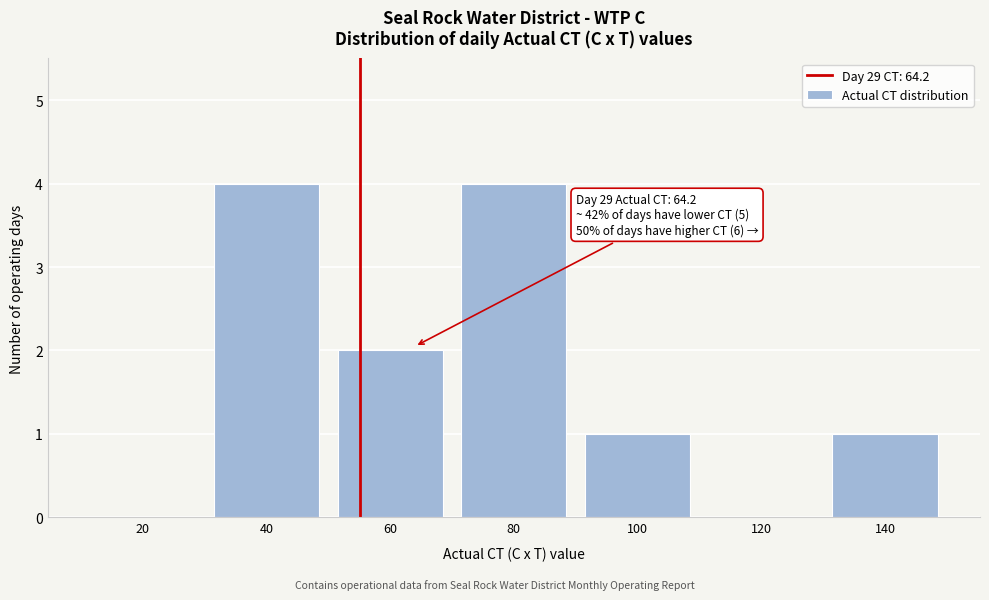

Reading left to right, list all the values displayed in this chart.

20=0	40=4	60=2	80=4	100=1	120=0	140=1